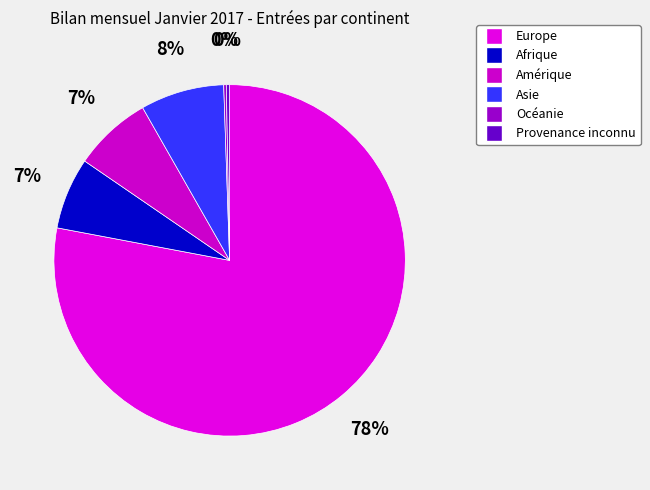

To the nearest percent, what is the average slice percentage?

17%